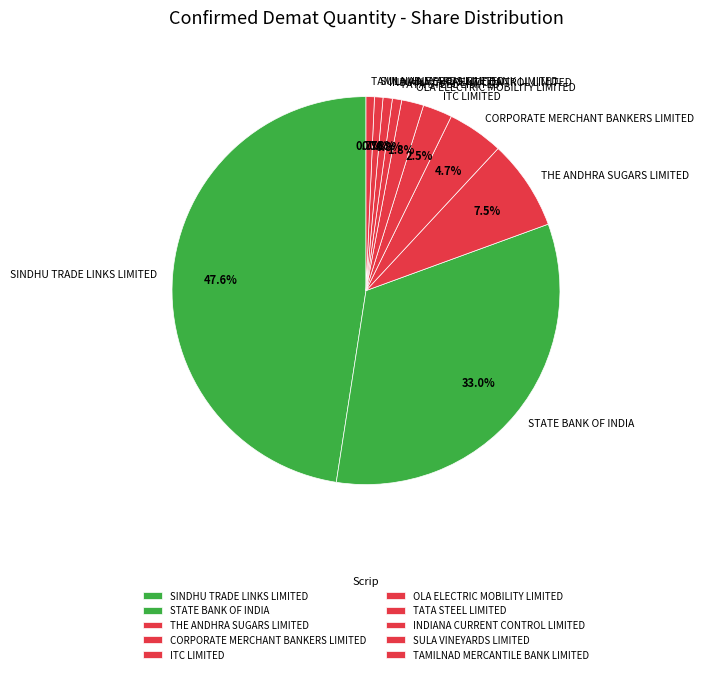

Does any single category account for the majority?

No